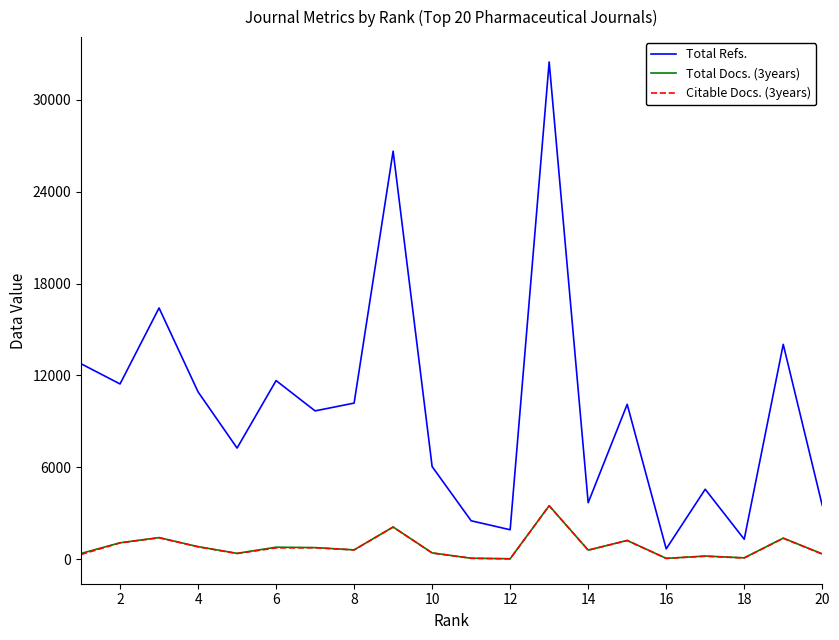

What is the minimum value for Citable Docs. (3years)?

16